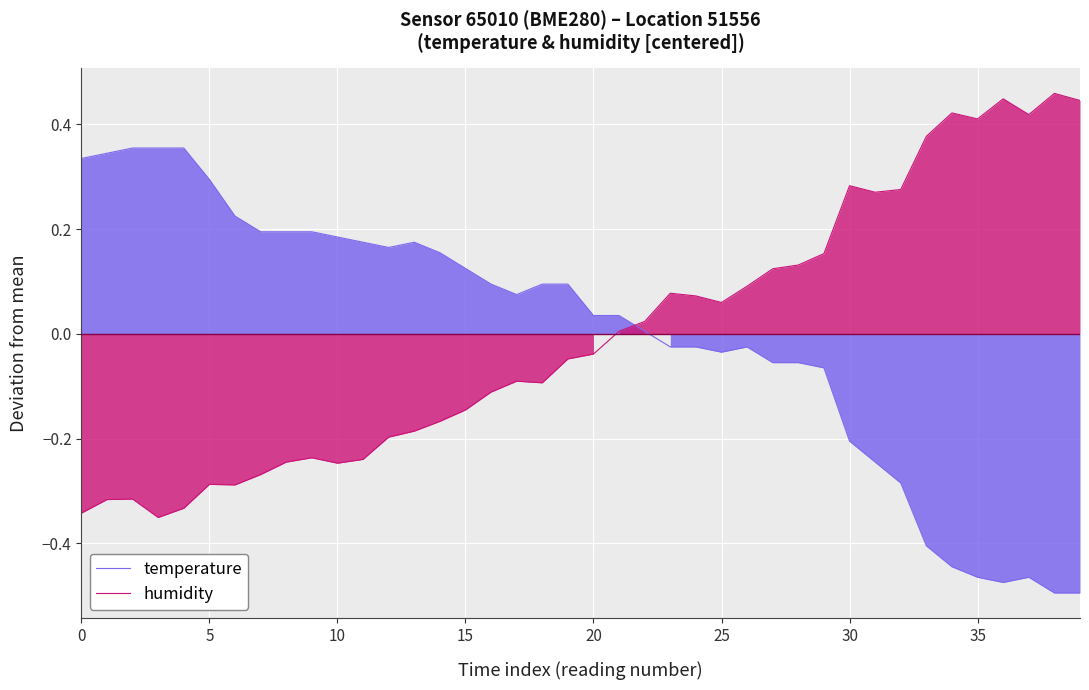

What is the greatest value displayed?

0.5